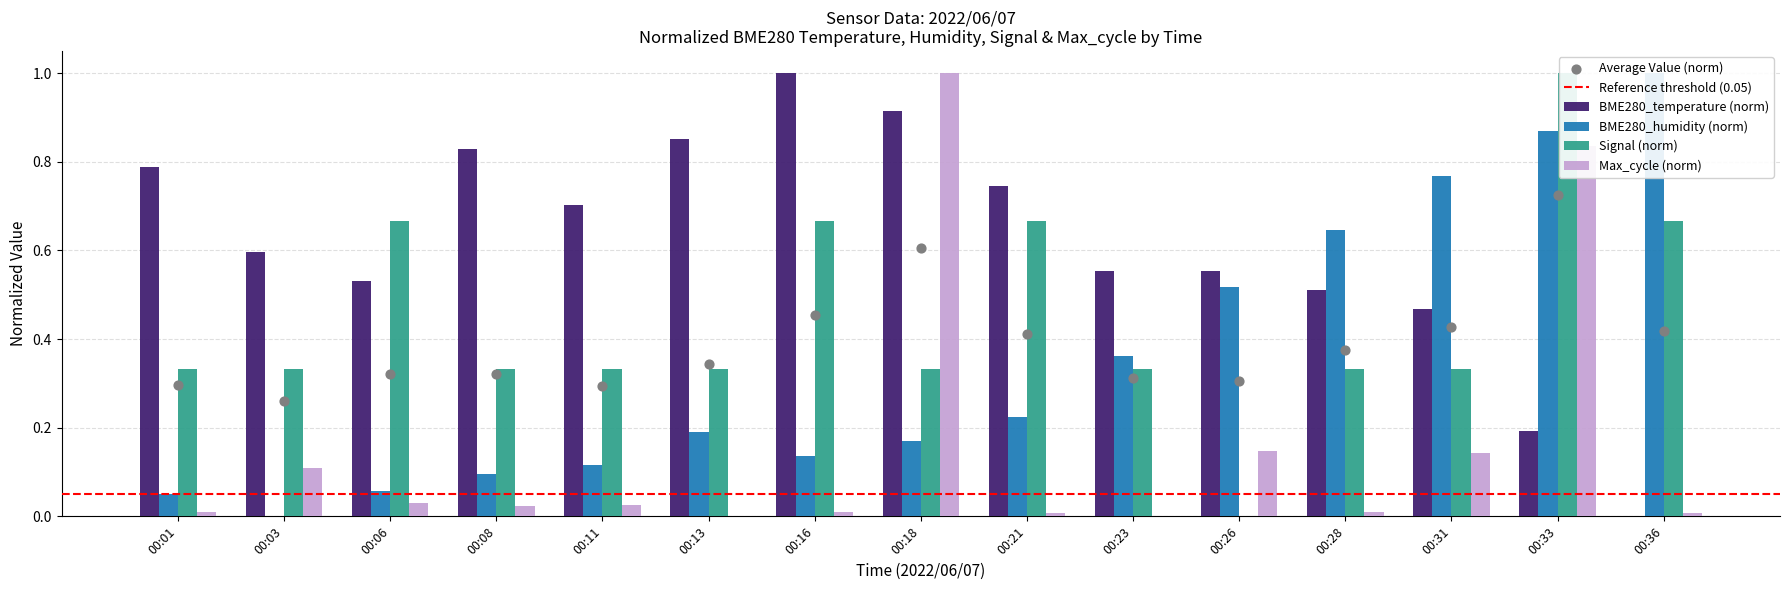

Which series has the largest total across all categories?

BME280_temperature